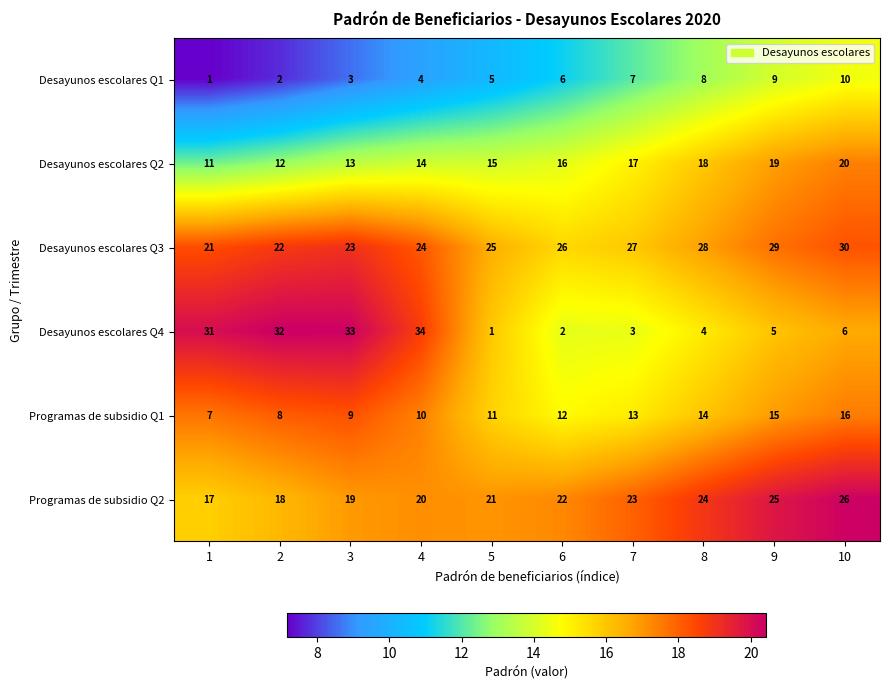

At which category is the sum across all series the highest?

10